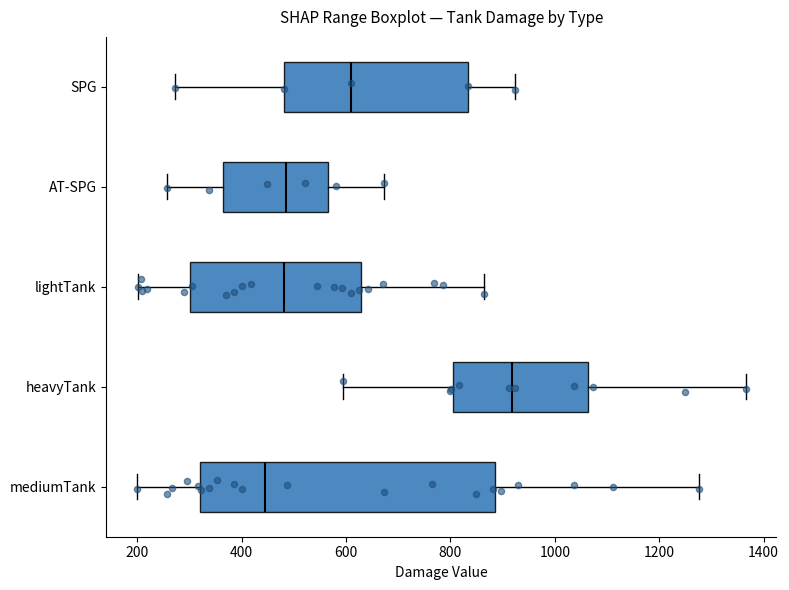

Where is the right edge of the box for AT-SPG on the x-axis? The values are not printed on the chart, so give them approximately, as read against the axis.

560